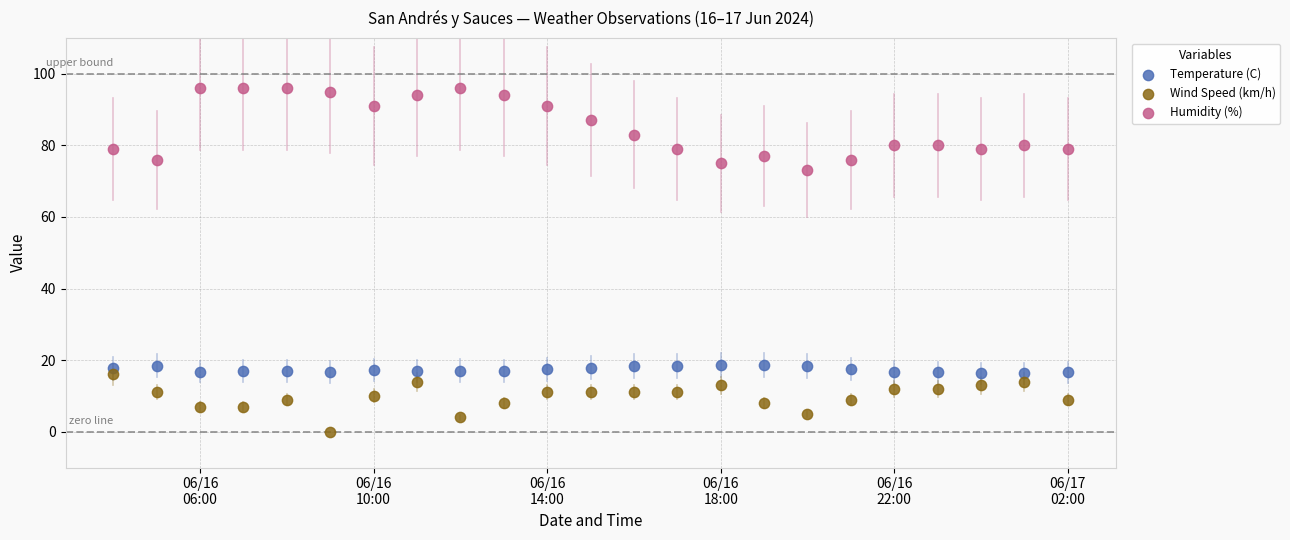

Which series reaches the maximum Y coordinate?

Humidity (%)